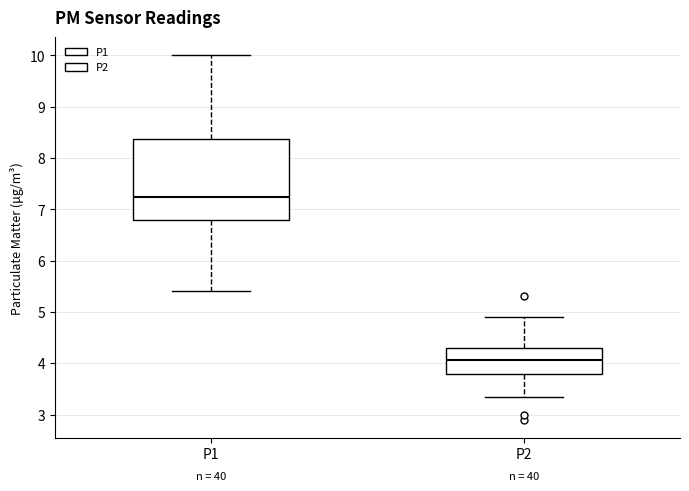

Comparing the boxes themselves (not the whiskers), which one is the tallest?

P1